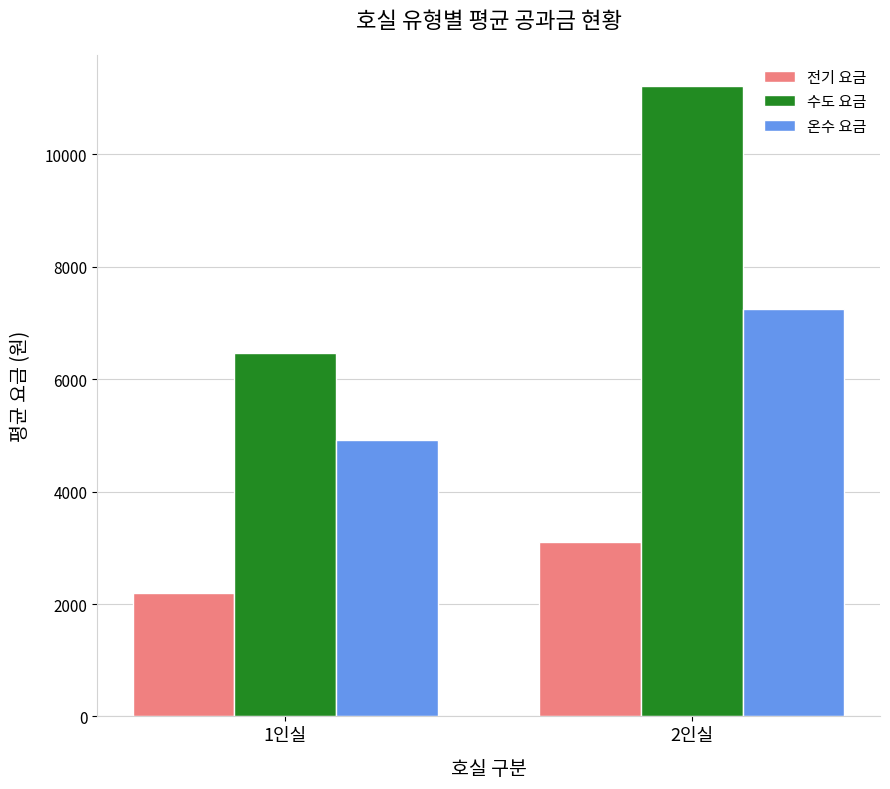

Where does the 온수 요금 series first go above 7245?

2인실